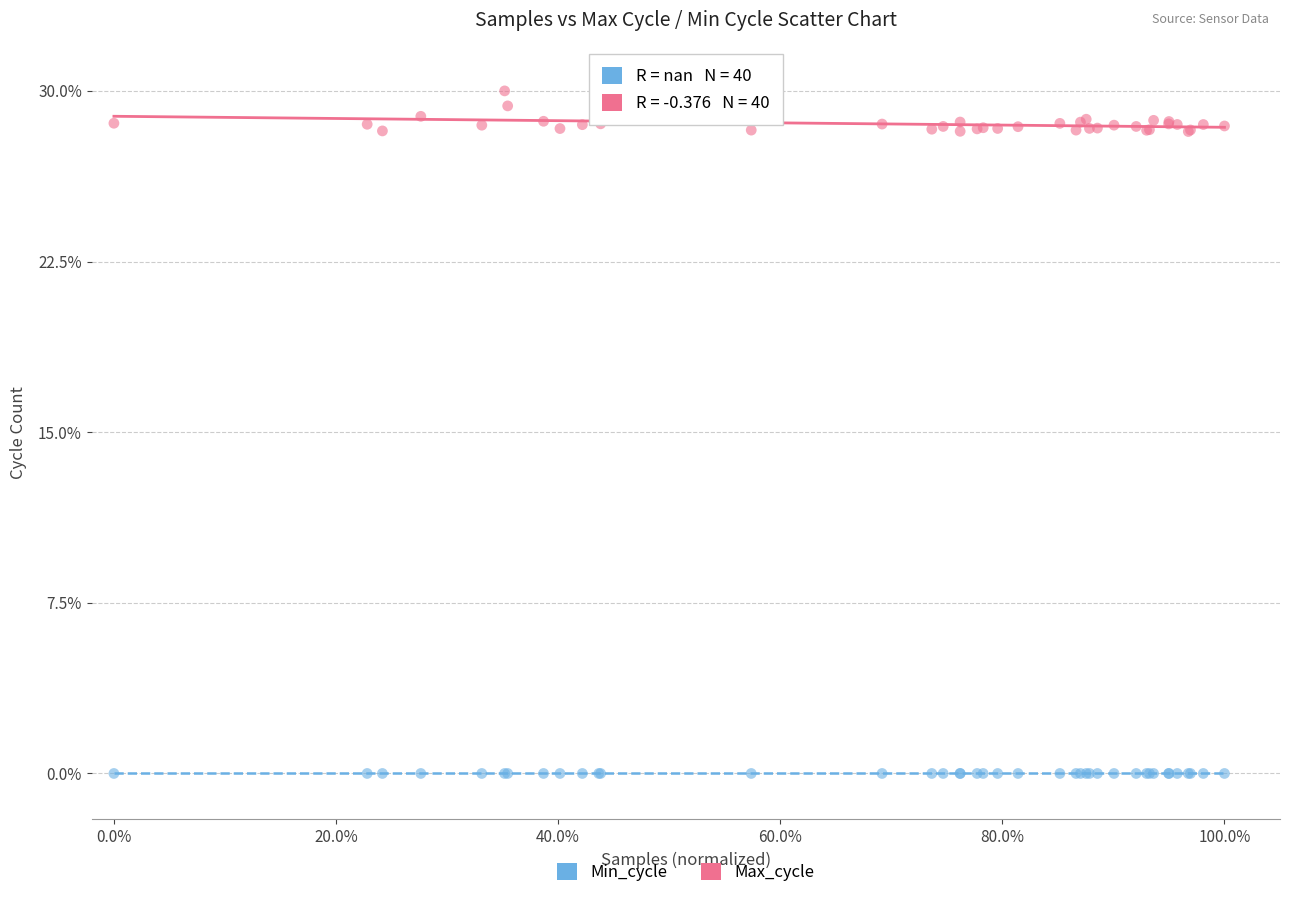

Which series contains the lowest Y value?

Min_cycle